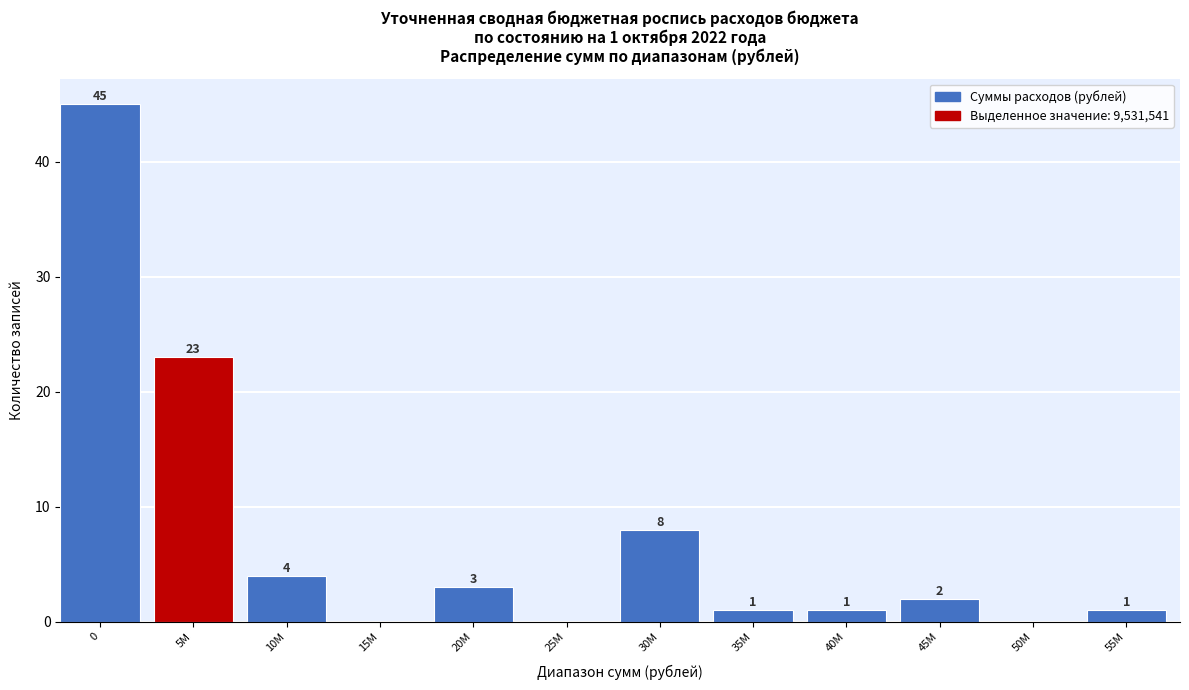

Reading left to right, what are all the values shown in this chart?

0=45	5M=23	10M=4	15M=0	20M=3	25M=0	30M=8	35M=1	40M=1	45M=2	50M=0	55M=1